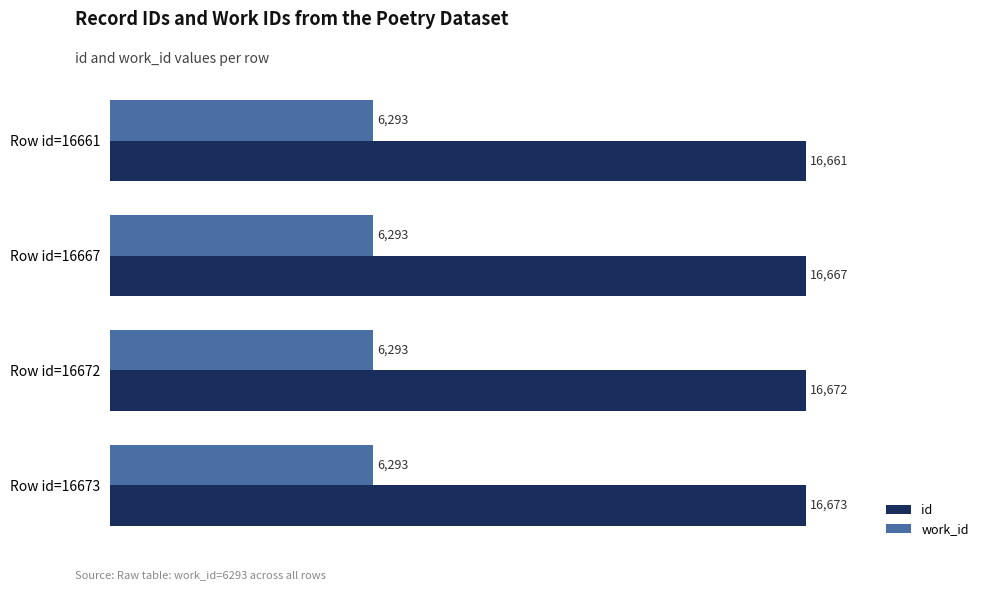

How many distinct data groups are displayed?

2